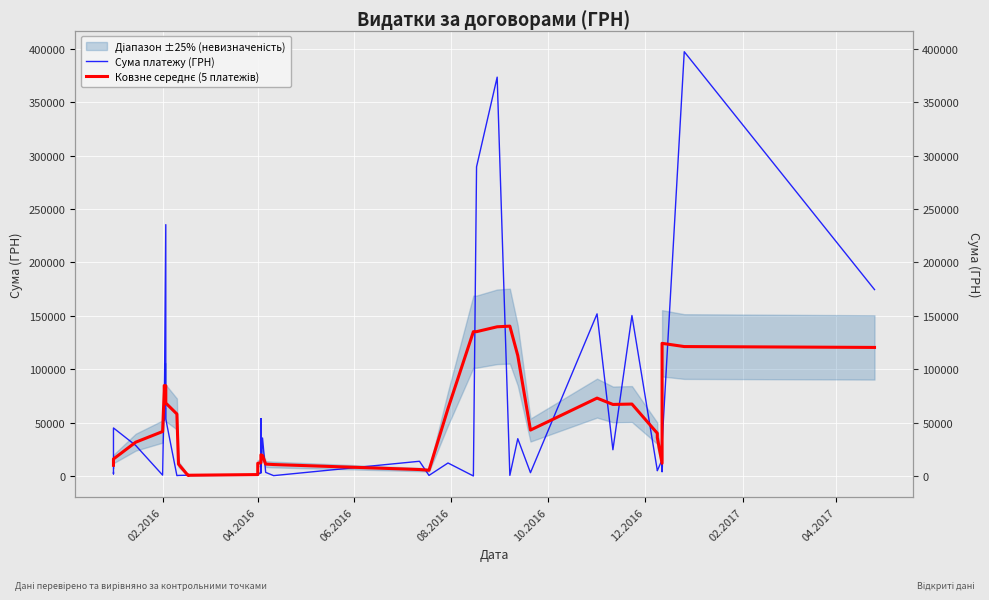

What is the average value of the Сума платежу (ГРН) series?

57288.2